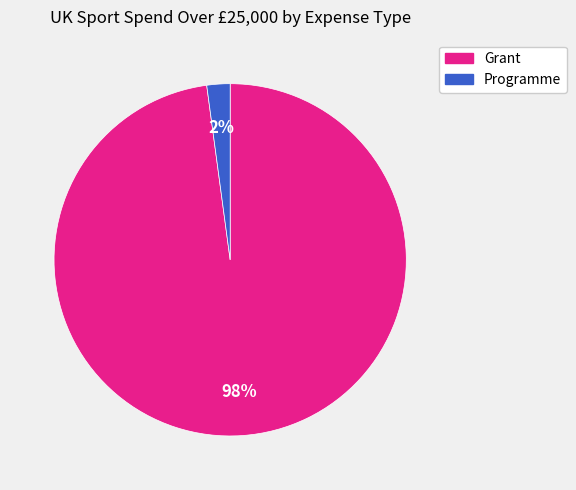

Does any single category account for the majority?

Yes